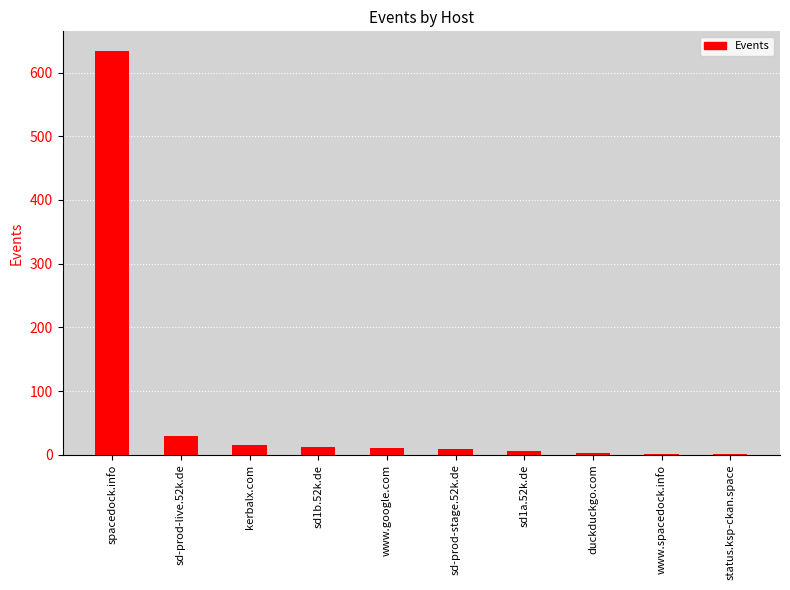

Which label corresponds to the largest value in the chart?

spacedock.info